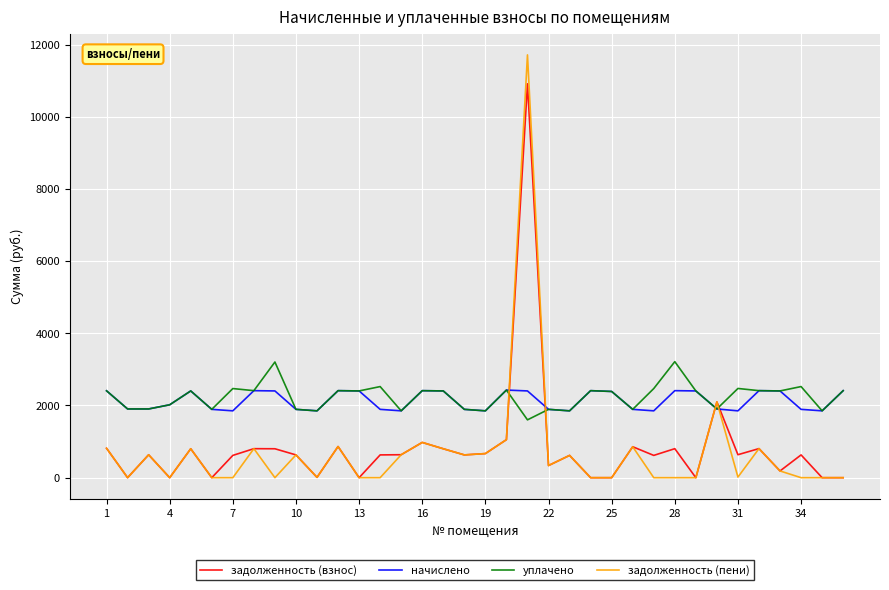

What is the highest value of the задолженность (пени) series?

11712.7